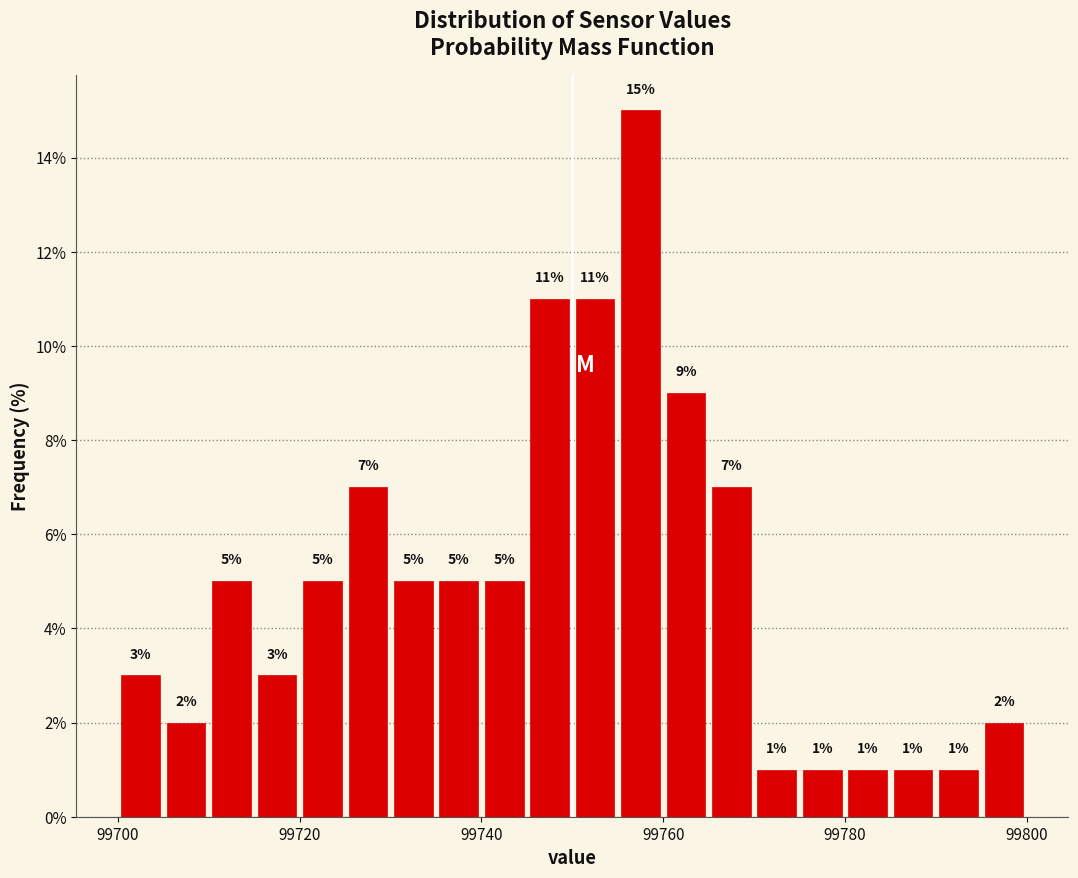

Around what value on the x-axis is the tallest bar? Give the approximate position of its centre, as read against the axis.

99758